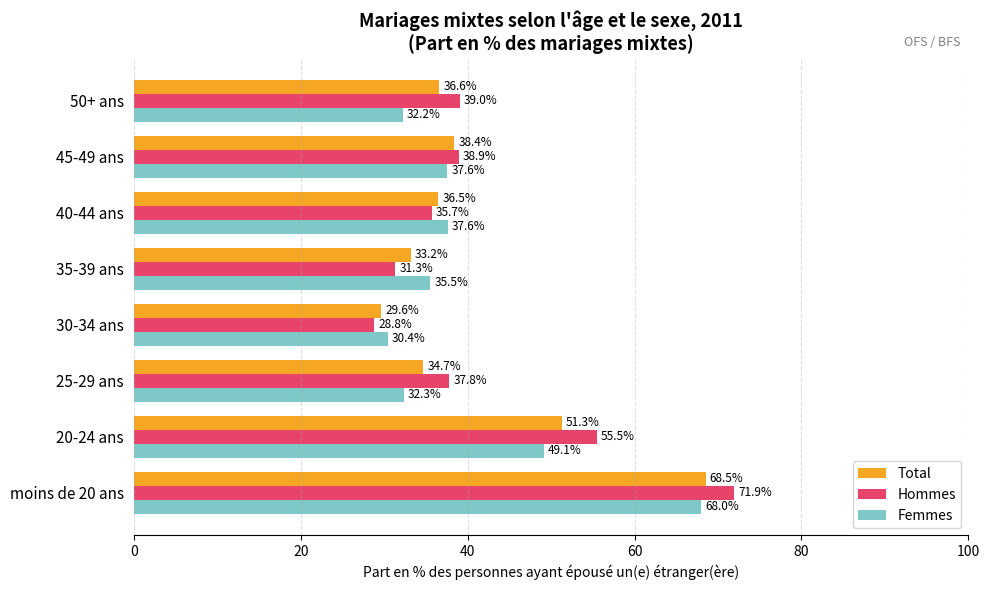

Rank the series by their maximum value, from lowest to highest.

Femmes, Total, Hommes